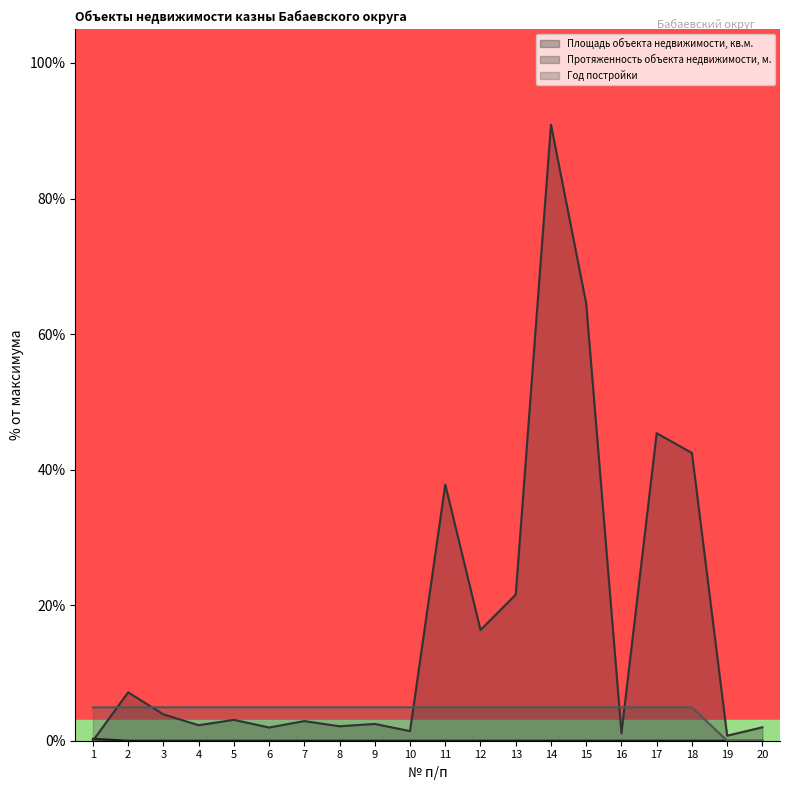

Between 2 and 18, which series saw the biggest shift?

Протяженность объекта недвижимости, м.